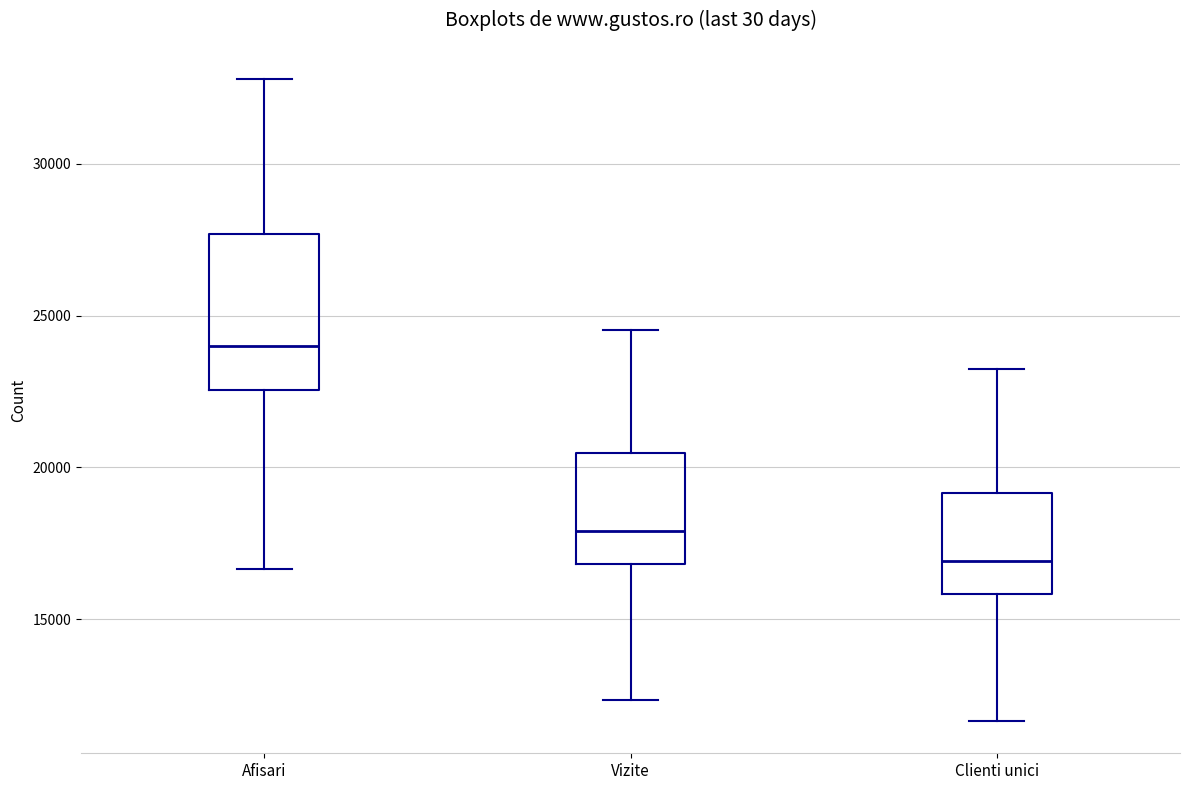

Where is the upper edge of the box for Vizite on the y-axis? The values are not printed on the chart, so give them approximately, as read against the axis.

20500